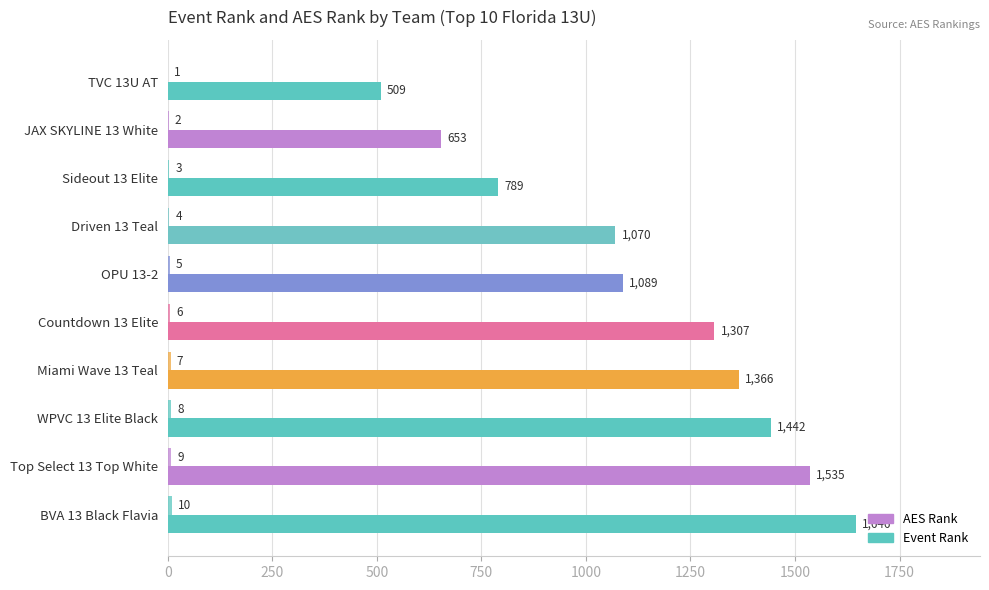

How many categories are shown in the chart?

10